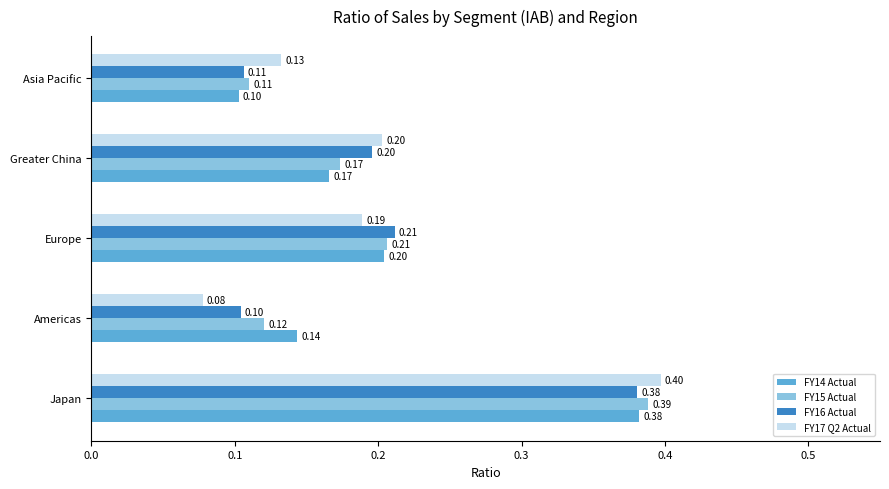

What is the minimum value for FY16 Actual?

0.1